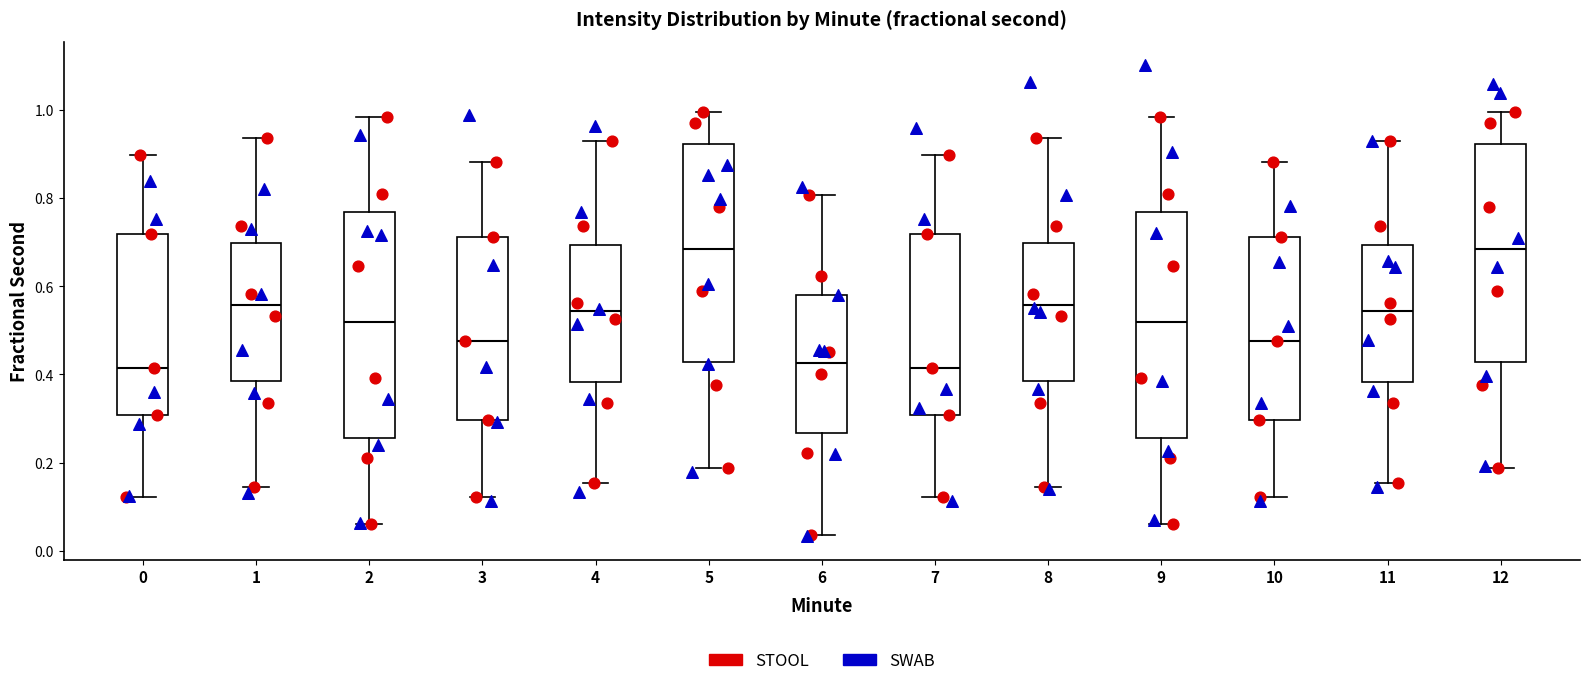

Reading left to right, read every box against the y-axis: the position of its median line, the range the box covers, and the ends of its whiskers. The values are not printed on the chart, so give them approximately, as read against the axis.

0: median 0.42, box 0.30 to 0.72, whiskers 0.12 to 0.90
1: median 0.56, box 0.38 to 0.70, whiskers 0.14 to 0.94
2: median 0.52, box 0.26 to 0.76, whiskers 0.06 to 0.98
3: median 0.48, box 0.30 to 0.72, whiskers 0.12 to 0.88
4: median 0.54, box 0.38 to 0.70, whiskers 0.16 to 0.92
5: median 0.68, box 0.42 to 0.92, whiskers 0.18 to 1.00
6: median 0.42, box 0.26 to 0.58, whiskers 0.04 to 0.80
7: median 0.42, box 0.30 to 0.72, whiskers 0.12 to 0.90
8: median 0.56, box 0.38 to 0.70, whiskers 0.14 to 0.94
9: median 0.52, box 0.26 to 0.76, whiskers 0.06 to 0.98
10: median 0.48, box 0.30 to 0.72, whiskers 0.12 to 0.88
11: median 0.54, box 0.38 to 0.70, whiskers 0.16 to 0.92
12: median 0.68, box 0.42 to 0.92, whiskers 0.18 to 1.00